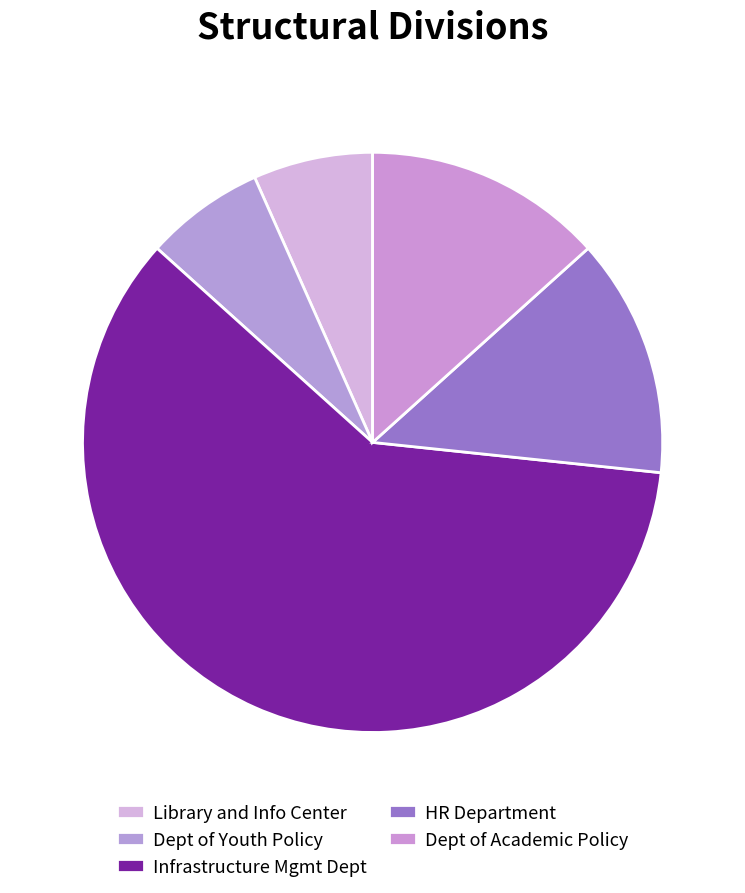

Which category has the biggest portion of the pie?

Infrastructure Management Department